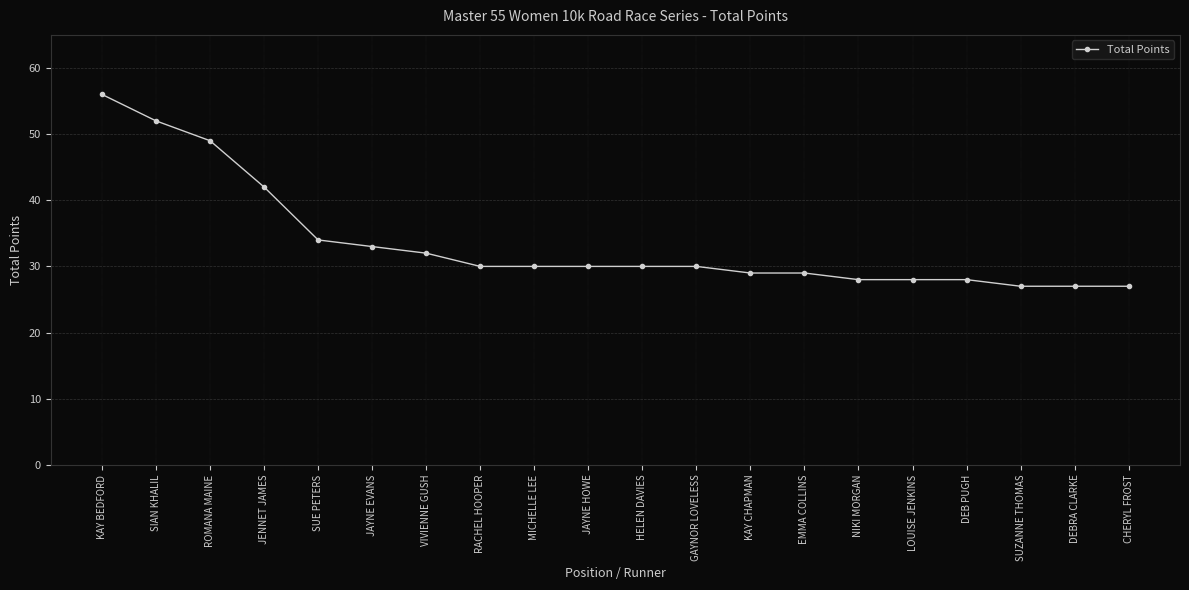

What is the sum of all values?

671